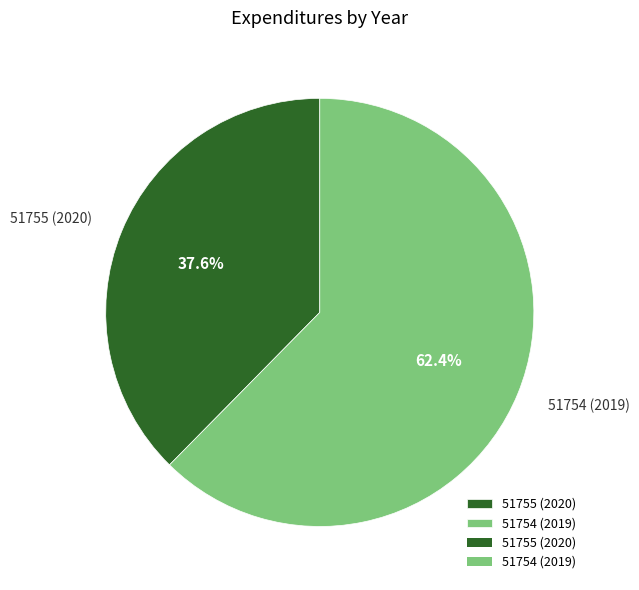

Which slice is the largest?

51754 (2019)